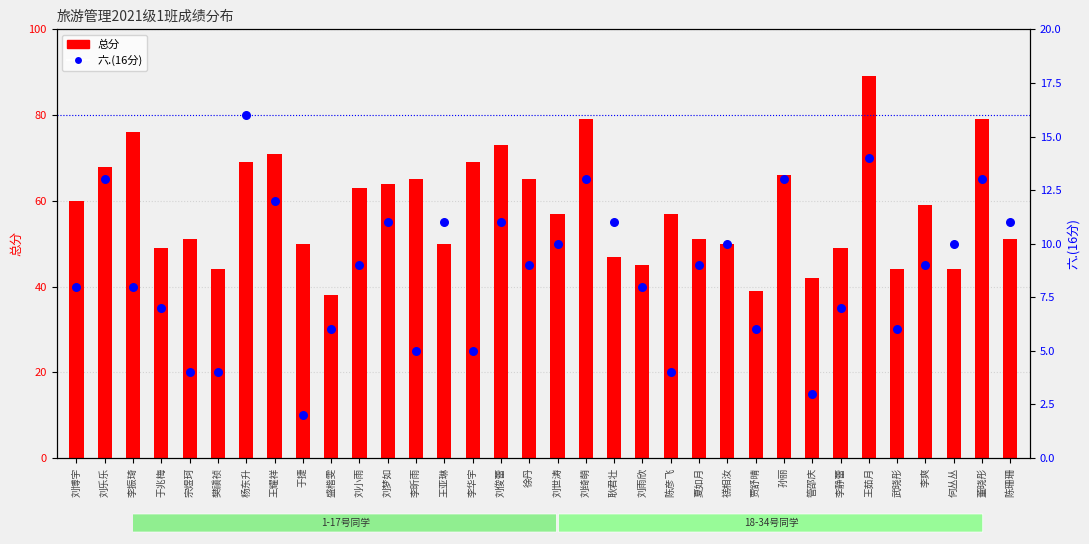

What is the total value across all series at 刘俊蕾?

84